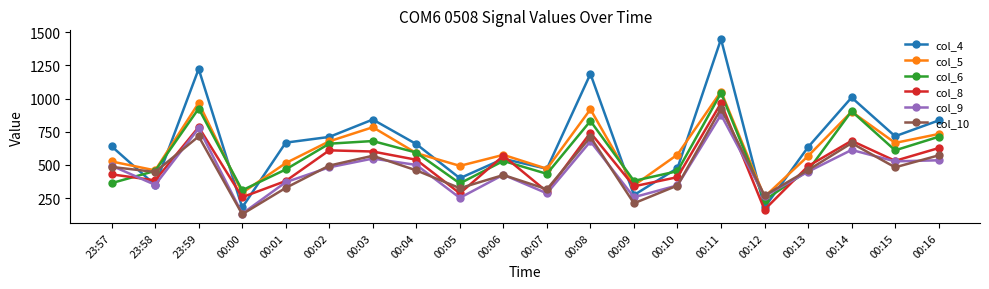

Which series has the widest spread of values?

col_4